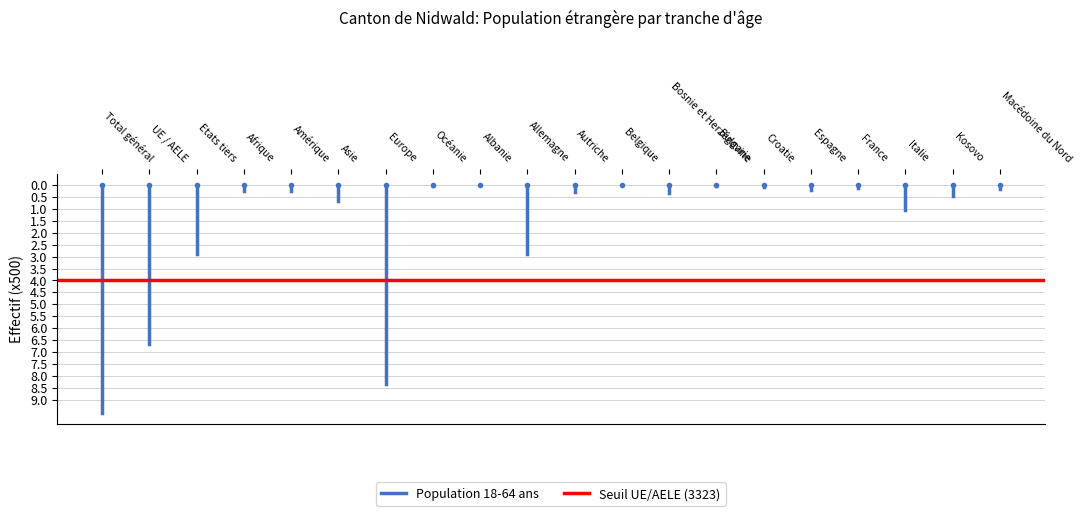

What is the minimum value for Seuil UE/AELE (3323)?

4.0